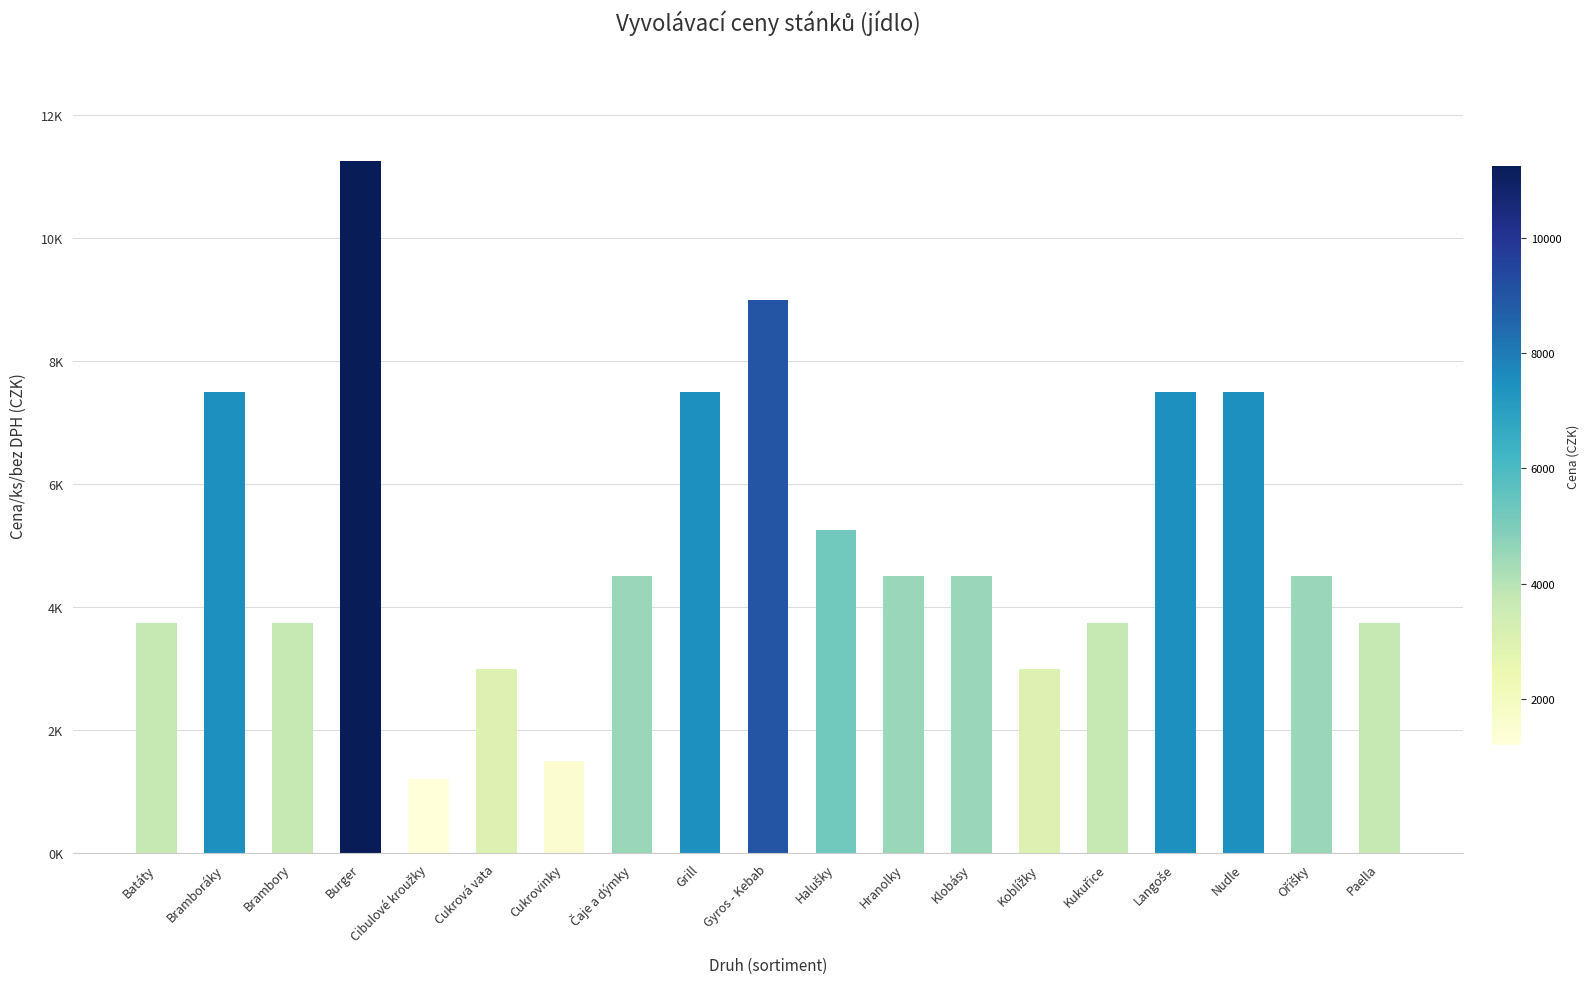

The value at Hranolky is 4500. True or false?

True